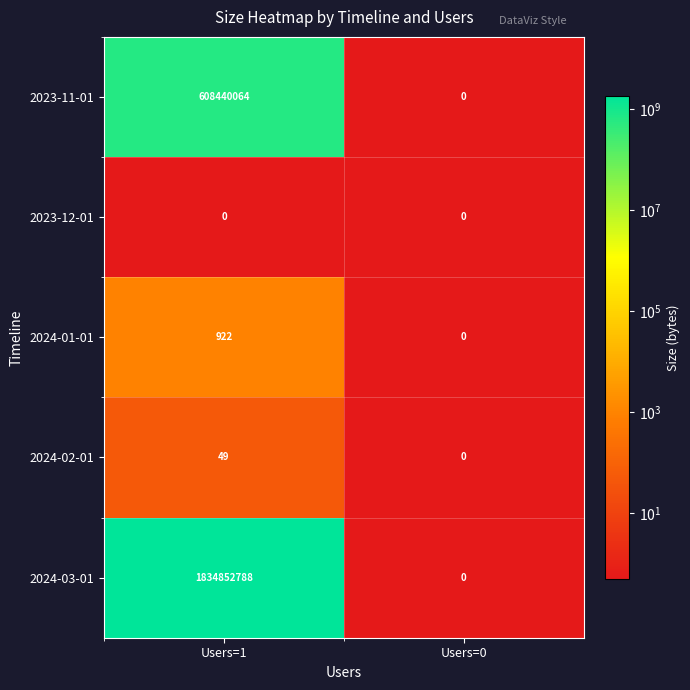

Reading left to right, transcribe all the data shown in this chart.

2023-11-01: Users=1=608440064	Users=0=0
2023-12-01: Users=1=0	Users=0=0
2024-01-01: Users=1=922	Users=0=0
2024-02-01: Users=1=49	Users=0=0
2024-03-01: Users=1=1834852788	Users=0=0